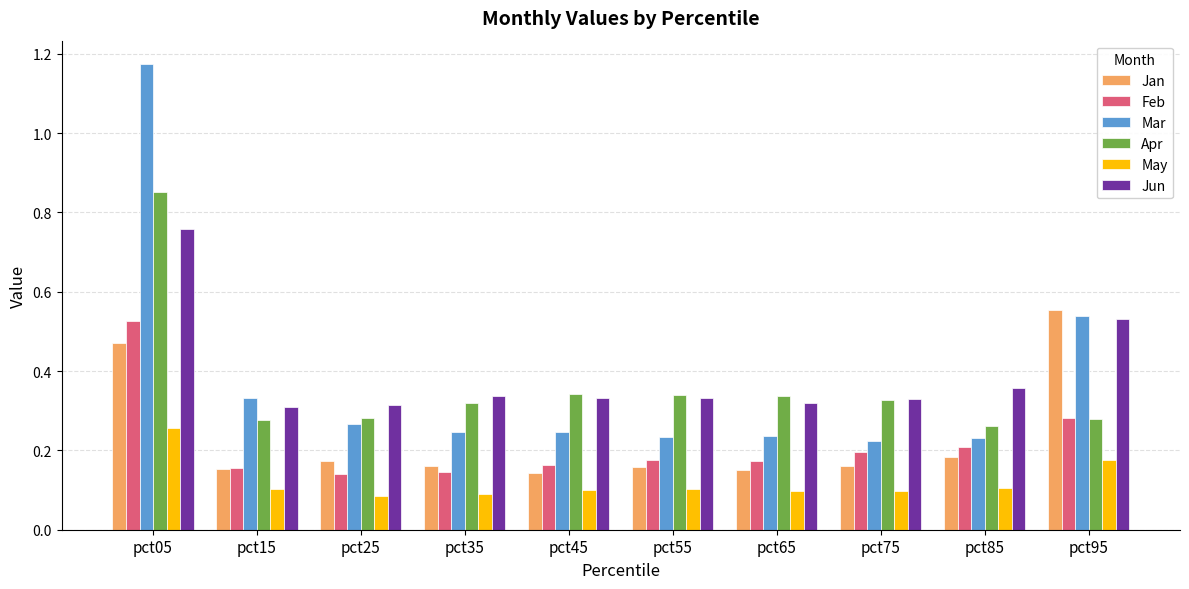

At which category is the sum across all series the highest?

pct05